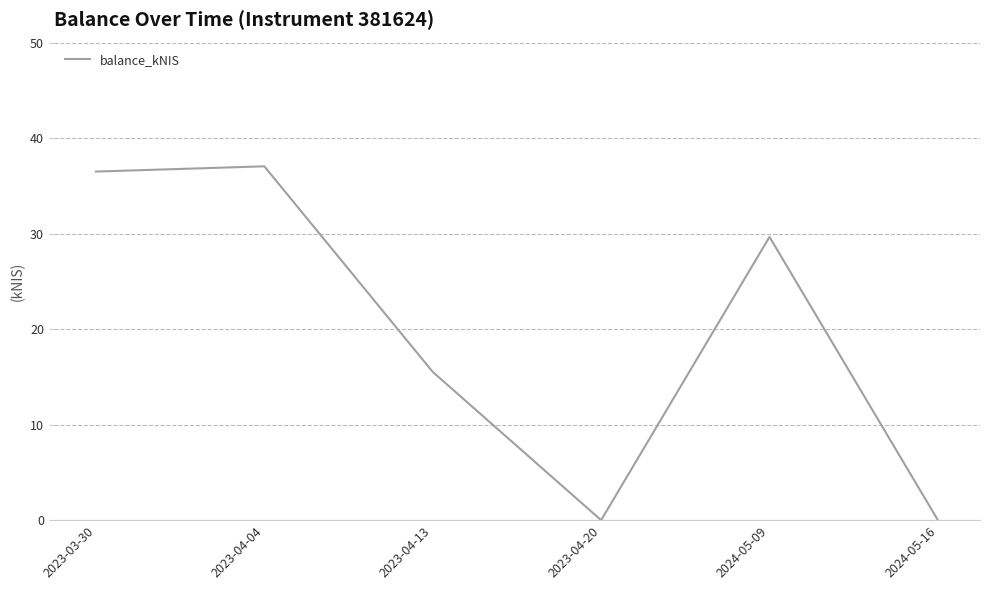

What is the sum of the values at 2023-04-20 and 2023-03-30?

36.5